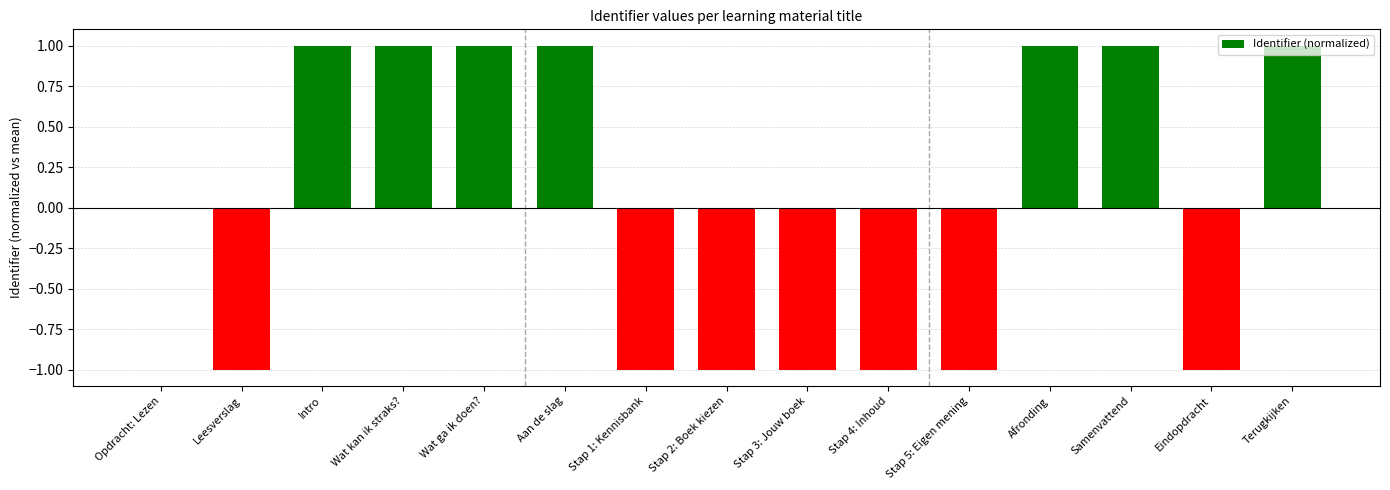

The value at Stap 5: Eigen mening is -1.0. True or false?

True